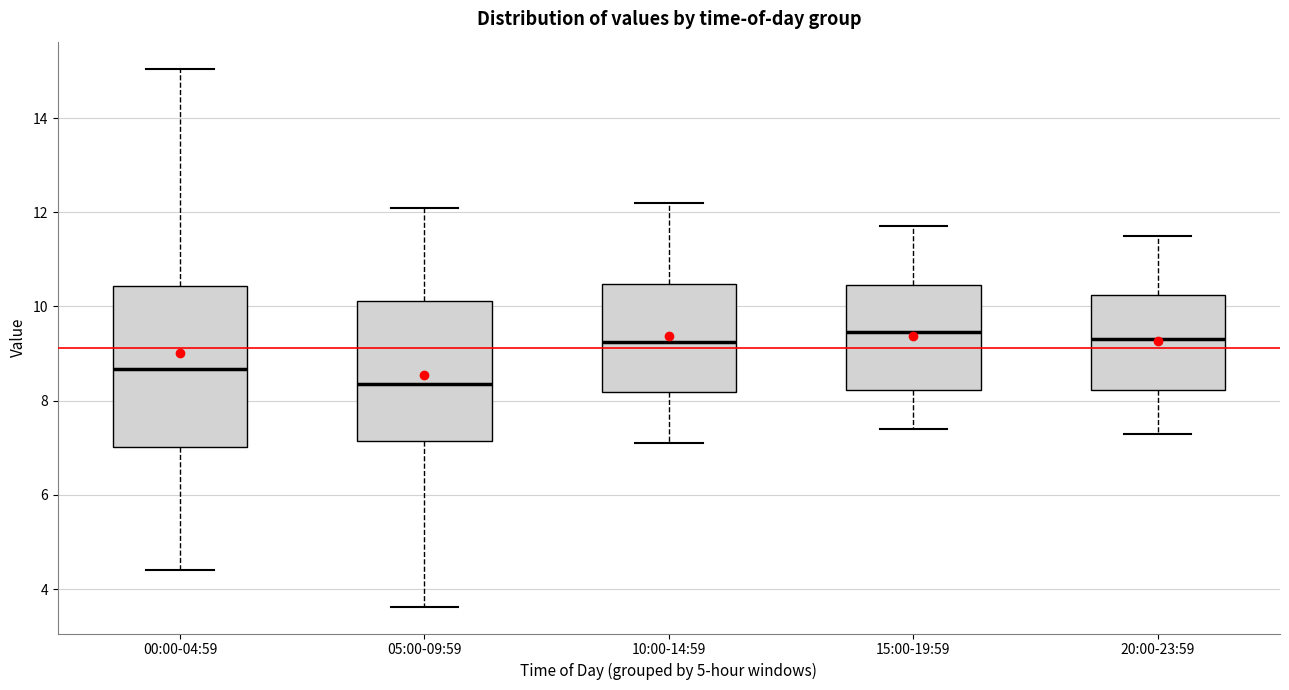

Reading left to right, read every box against the y-axis: the position of its median line, the range the box covers, and the ends of its whiskers. The values are not printed on the chart, so give them approximately, as read against the axis.

00:00-04:59: median 8.6, box 7.0 to 10.4, whiskers 4.4 to 15.0
05:00-09:59: median 8.4, box 7.2 to 10.2, whiskers 3.6 to 12.2
10:00-14:59: median 9.2, box 8.2 to 10.4, whiskers 7.2 to 12.2
15:00-19:59: median 9.4, box 8.2 to 10.4, whiskers 7.4 to 11.8
20:00-23:59: median 9.4, box 8.2 to 10.2, whiskers 7.4 to 11.6